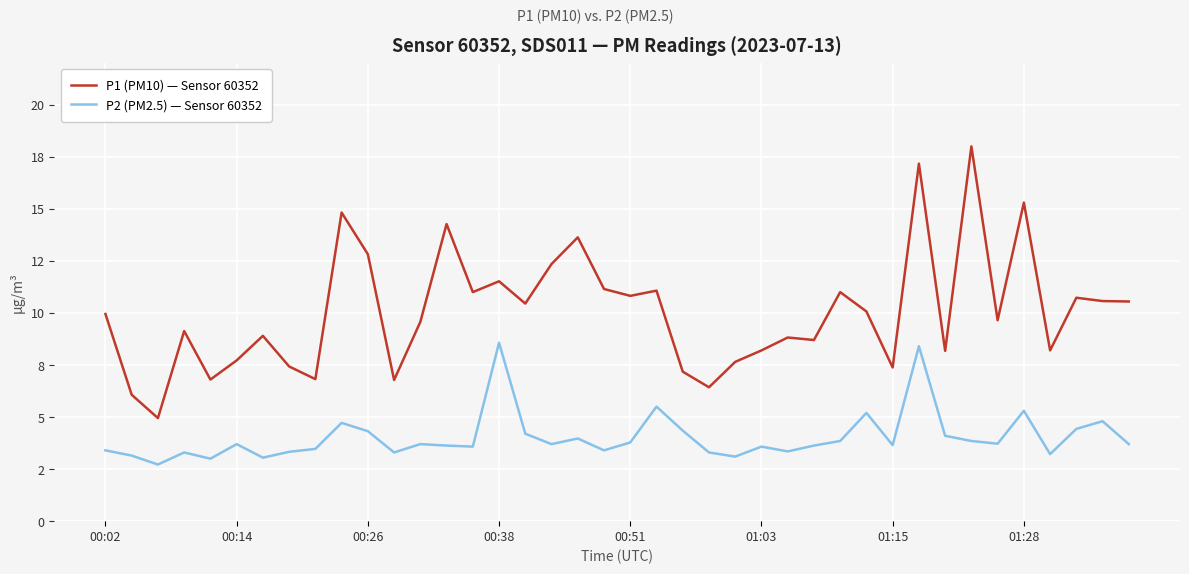

Reading left to right, what are all the values shown in this chart?

P1 (PM10) — Sensor 60352: 9.9	6.1	5.0	9.1	6.8	7.7	8.9	7.4	6.8	14.8	12.8	6.8	9.6	14.3	11.0	11.5	10.4	12.3	13.6	11.2	10.8	11.1	7.2	6.4	7.7	8.2	8.8	8.7	11.0	10.1	7.4	17.2	8.2	18.0	9.7	15.3	8.2	10.7	10.6	10.6
P2 (PM2.5) — Sensor 60352: 3.4	3.1	2.7	3.3	3.0	3.7	3.0	3.3	3.5	4.7	4.3	3.3	3.7	3.6	3.6	8.6	4.2	3.7	4.0	3.4	3.8	5.5	4.3	3.3	3.1	3.6	3.4	3.6	3.9	5.2	3.6	8.4	4.1	3.9	3.7	5.3	3.2	4.4	4.8	3.7